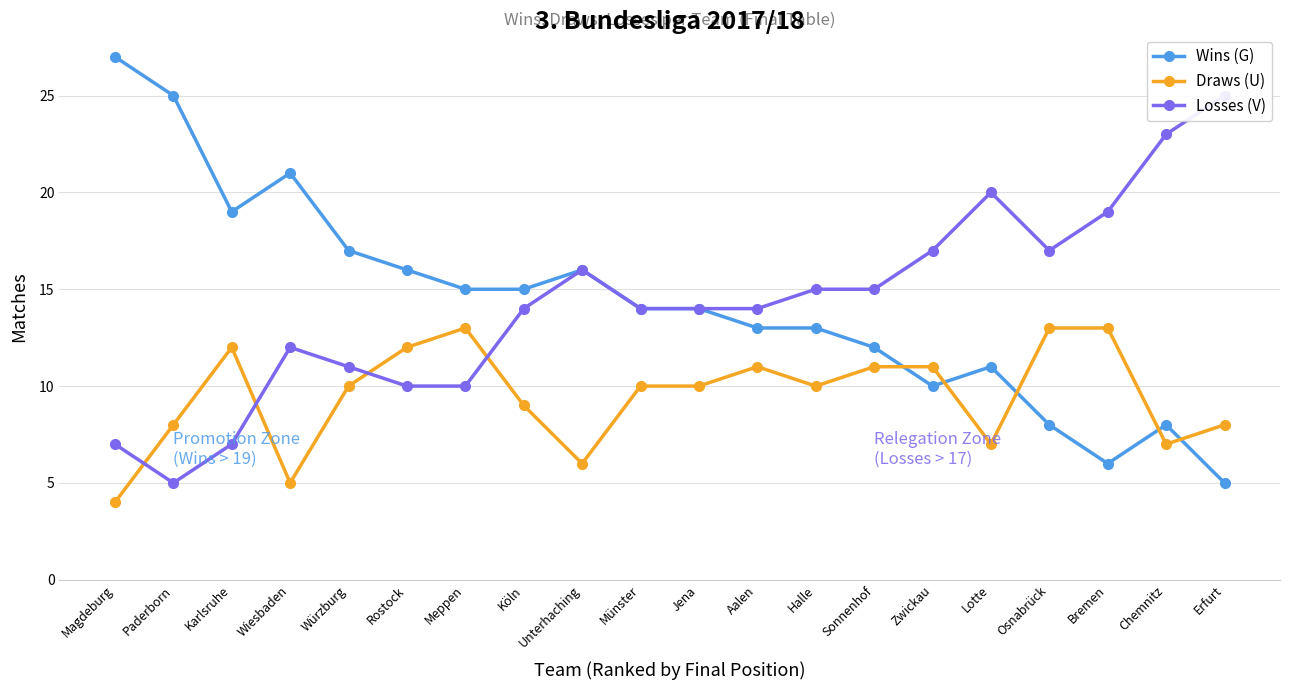

True or false: Draws (U) and Wins (G) intersect in this chart.

True